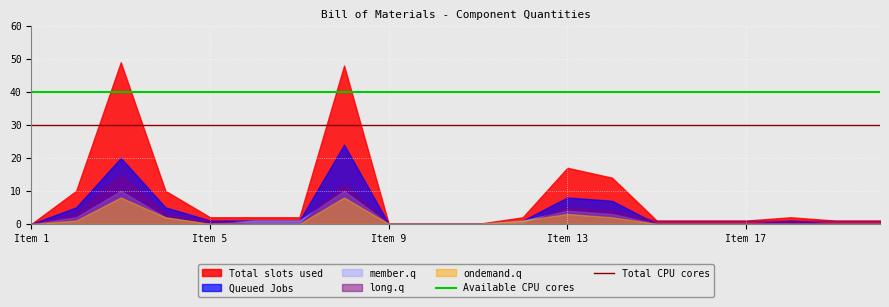

What is the maximum value for member.q?

10